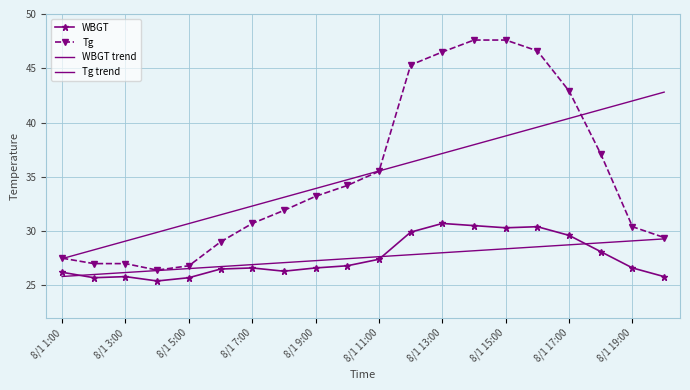

What is the value of the WBGT point at the 13th from the left?

30.7